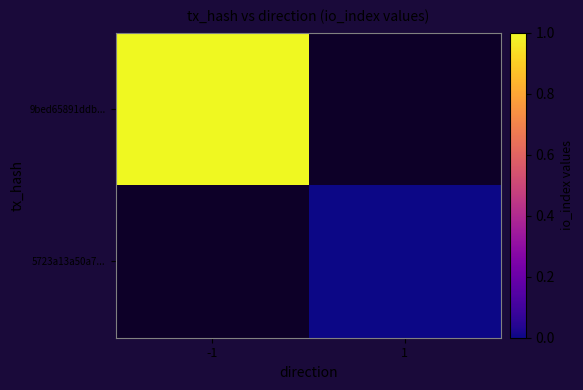

How many distinct data groups are displayed?

2